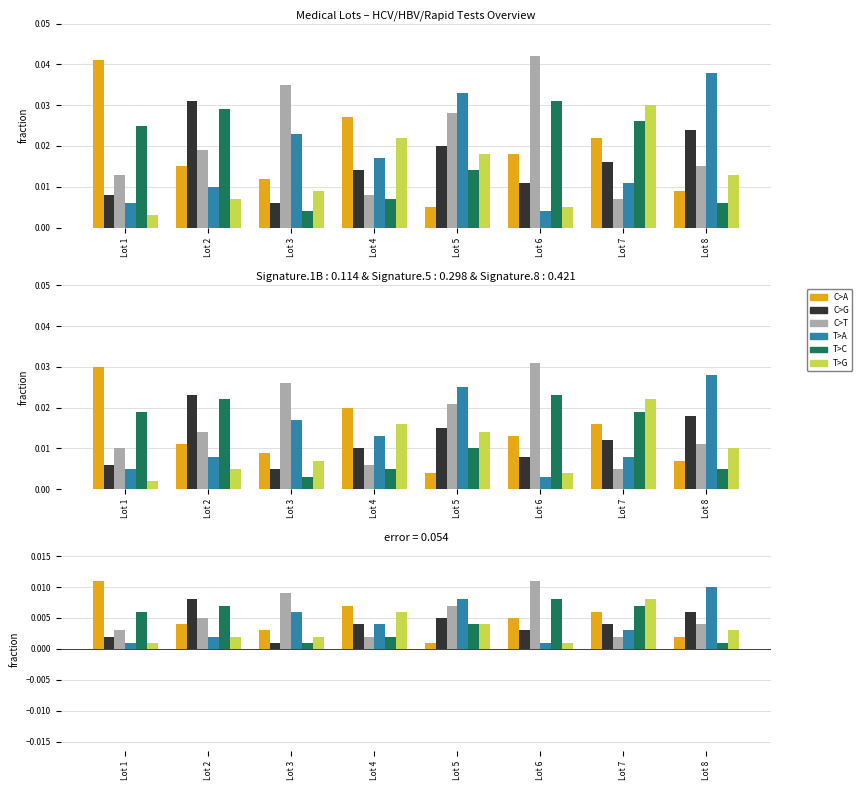

Does the chart contain any negative values?

No